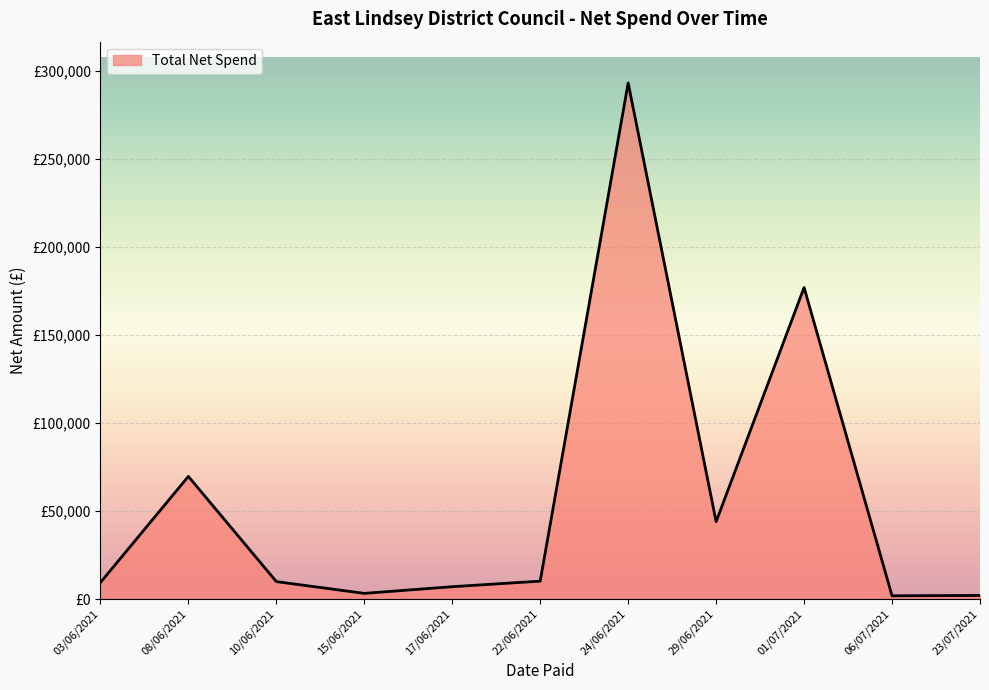

Is this an area chart (filled region under the line)?

Yes